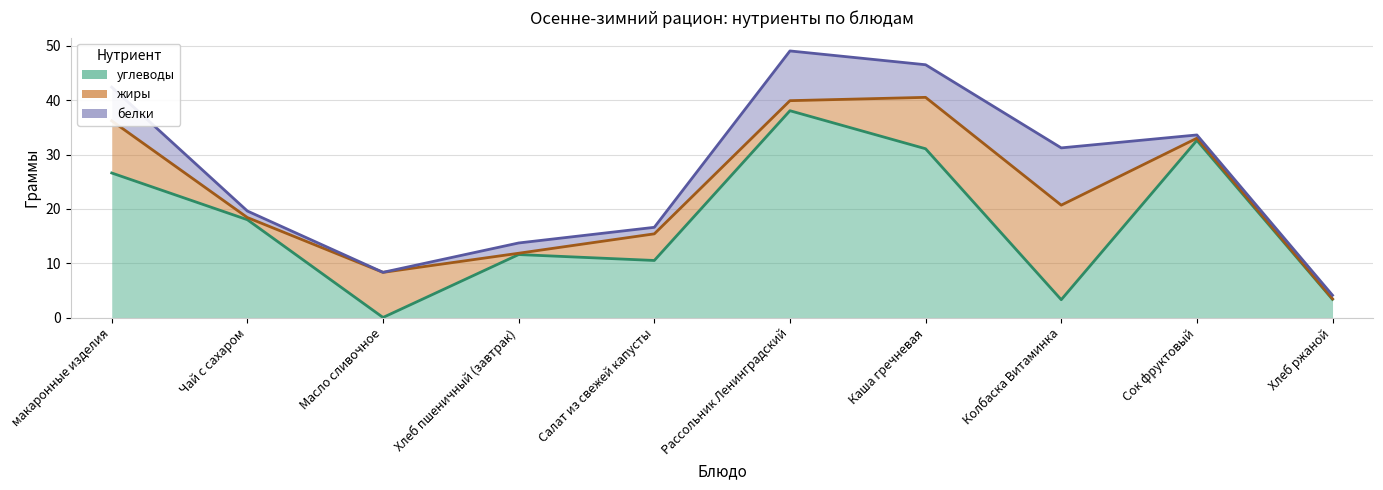

How many lines are shown in the chart?

3